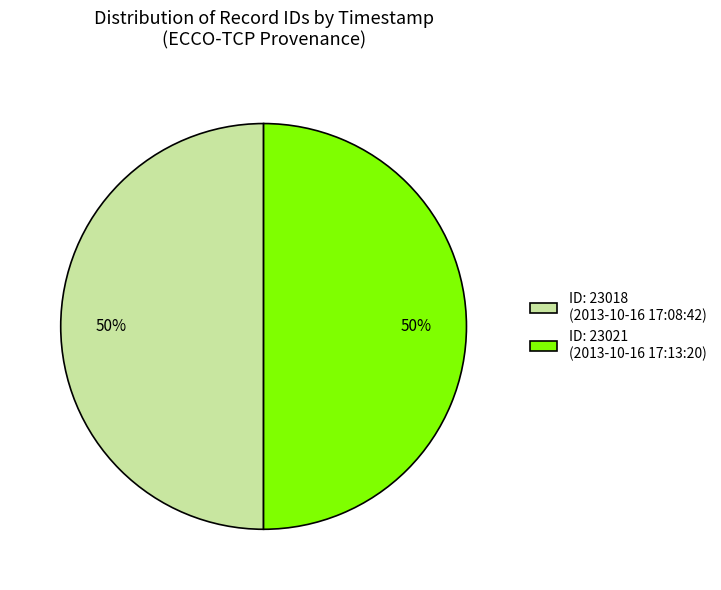

Is it true that ID: 23018 (2013-10-16 17:08:42) is 50% of the pie?

True